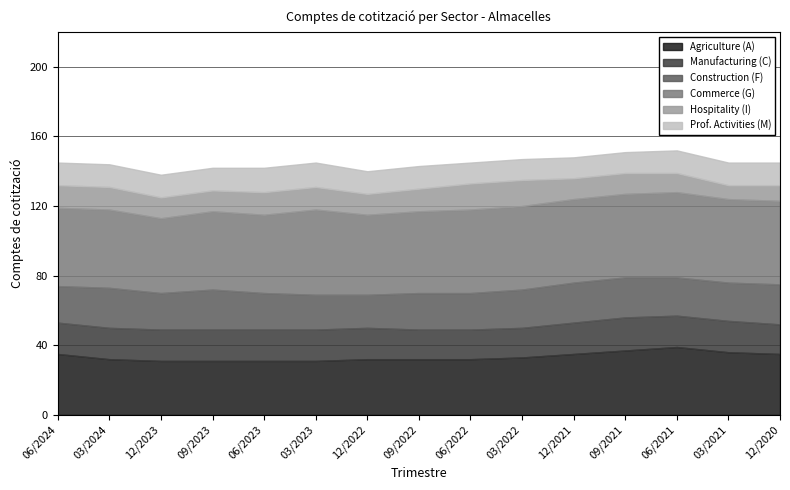

How many data points in Agriculture (A) are less than 32?

4